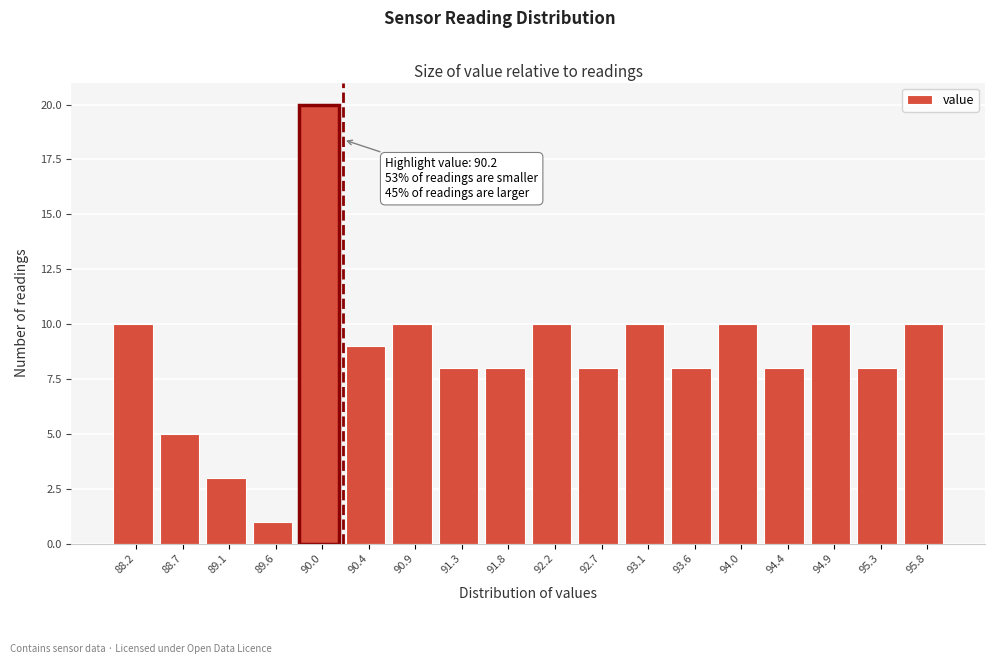

Over which range of the x-axis is the bar tallest?

89.80 to 90.20